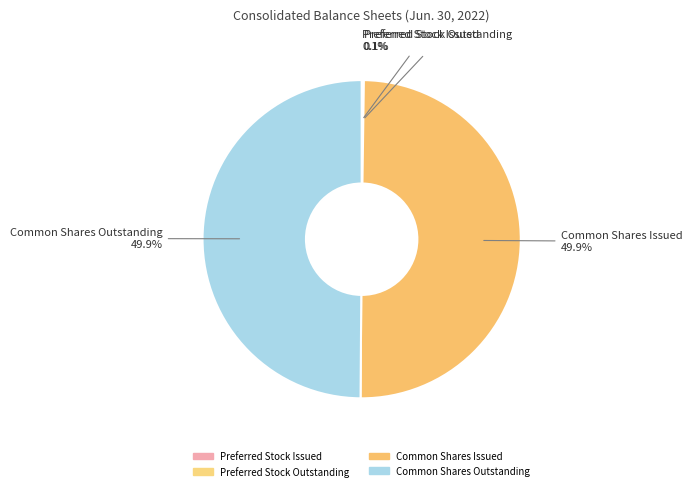

Is the sum of Common Shares Issued and Common Shares Outstanding greater than half?

Yes